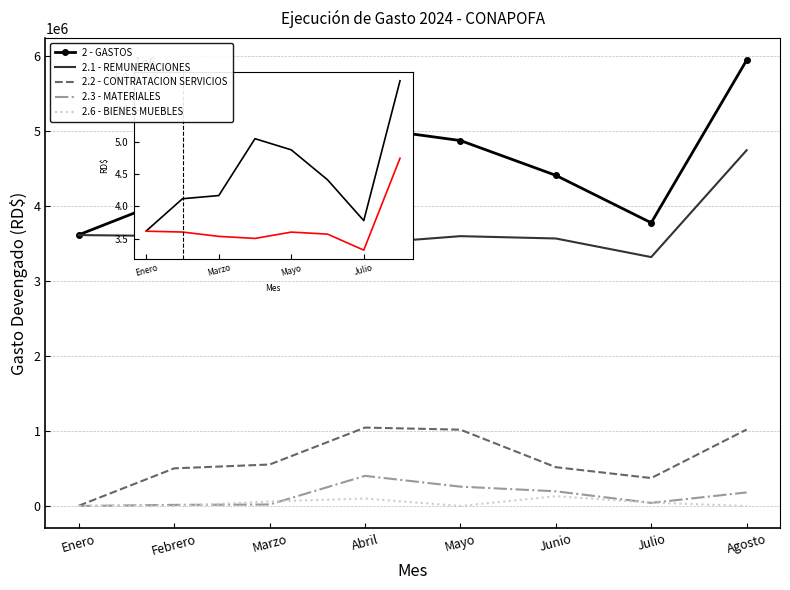

Which series has the widest spread of values?

2 - GASTOS